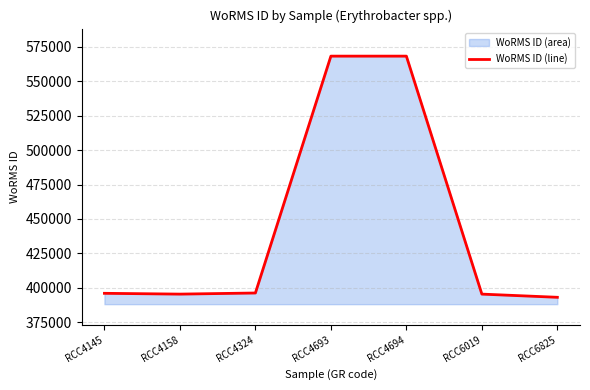

At which category does the data reach its first local valley?

RCC4158